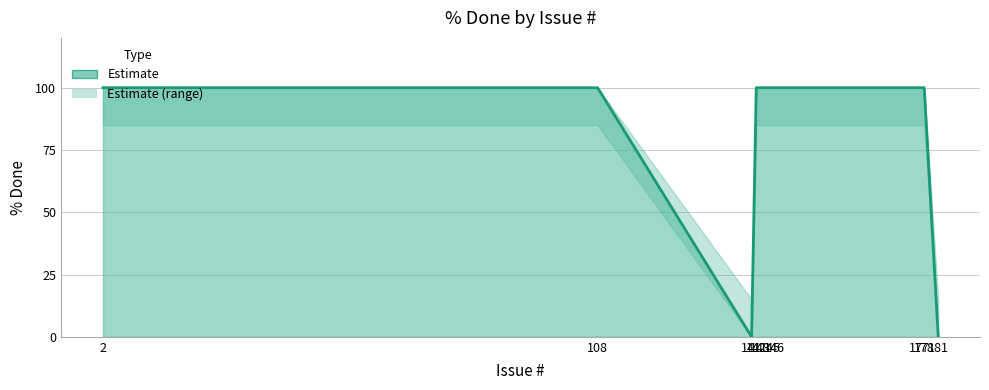

Where is the first local minimum?

141